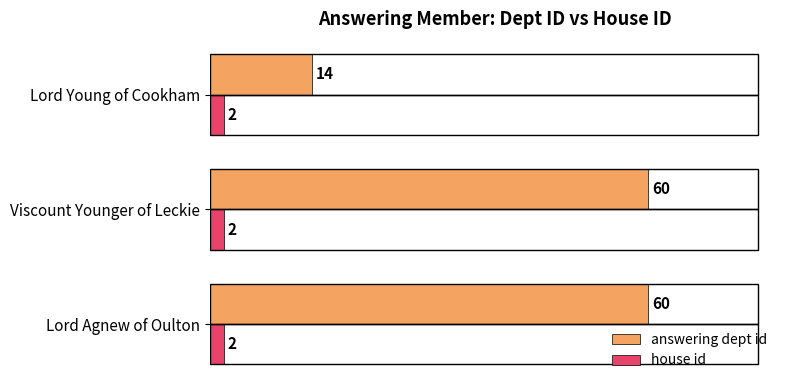

Which series has the widest spread of values?

answering dept id